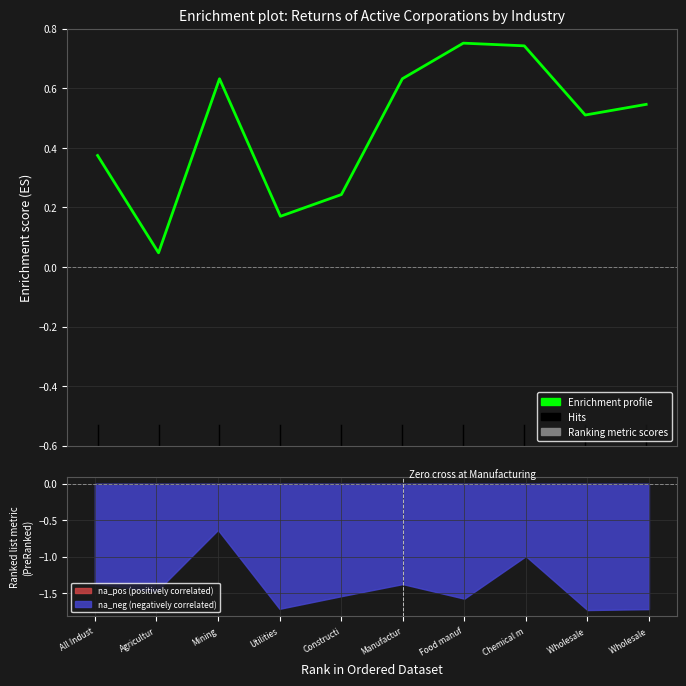

Reading left to right, list all the values displayed in this chart.

0.4	0.0	0.6	0.2	0.2	0.6	0.8	0.7	0.5	0.5